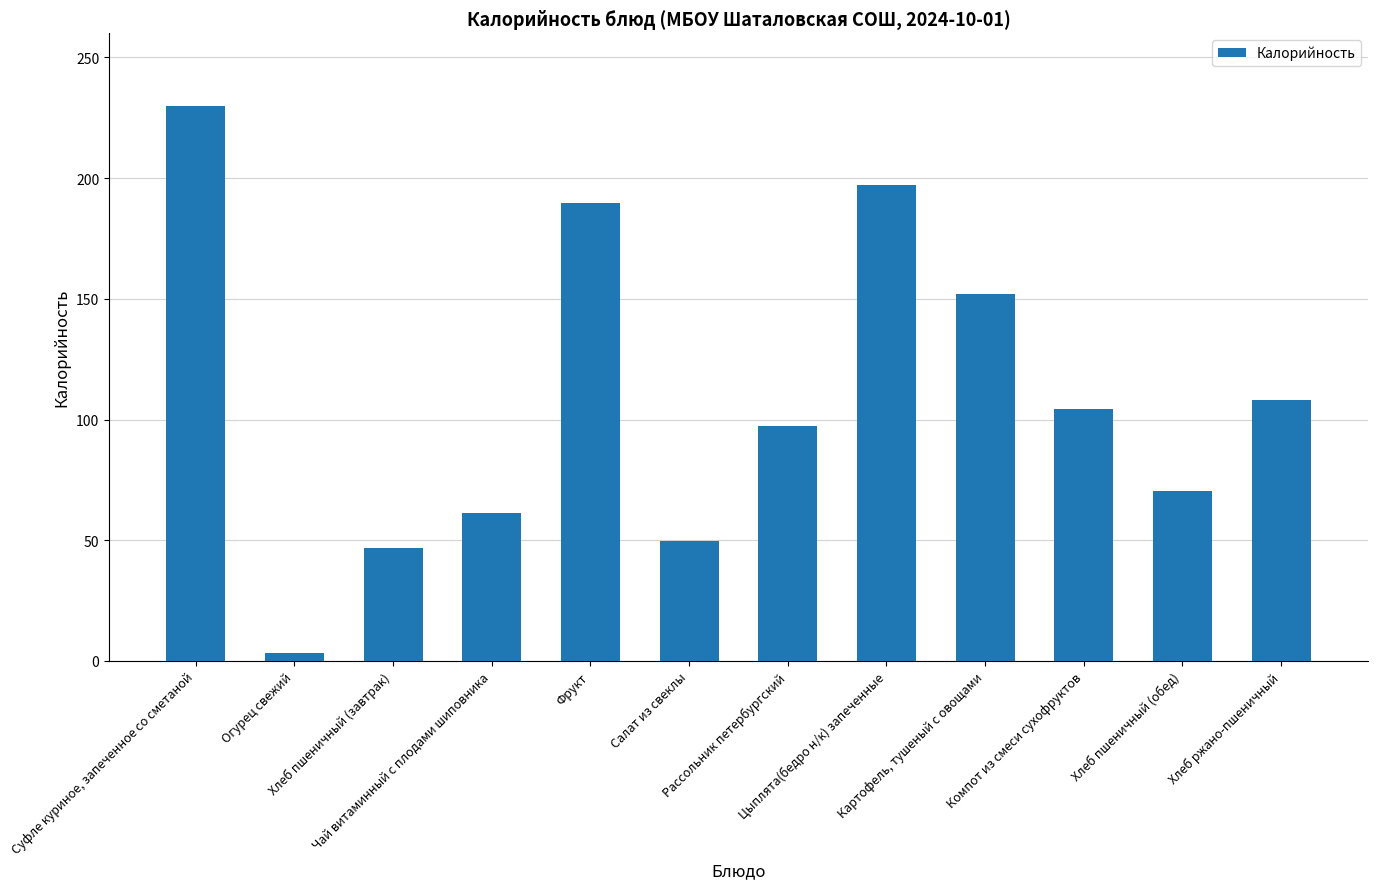

What is the label of the 5th bar from the left?

Фрукт